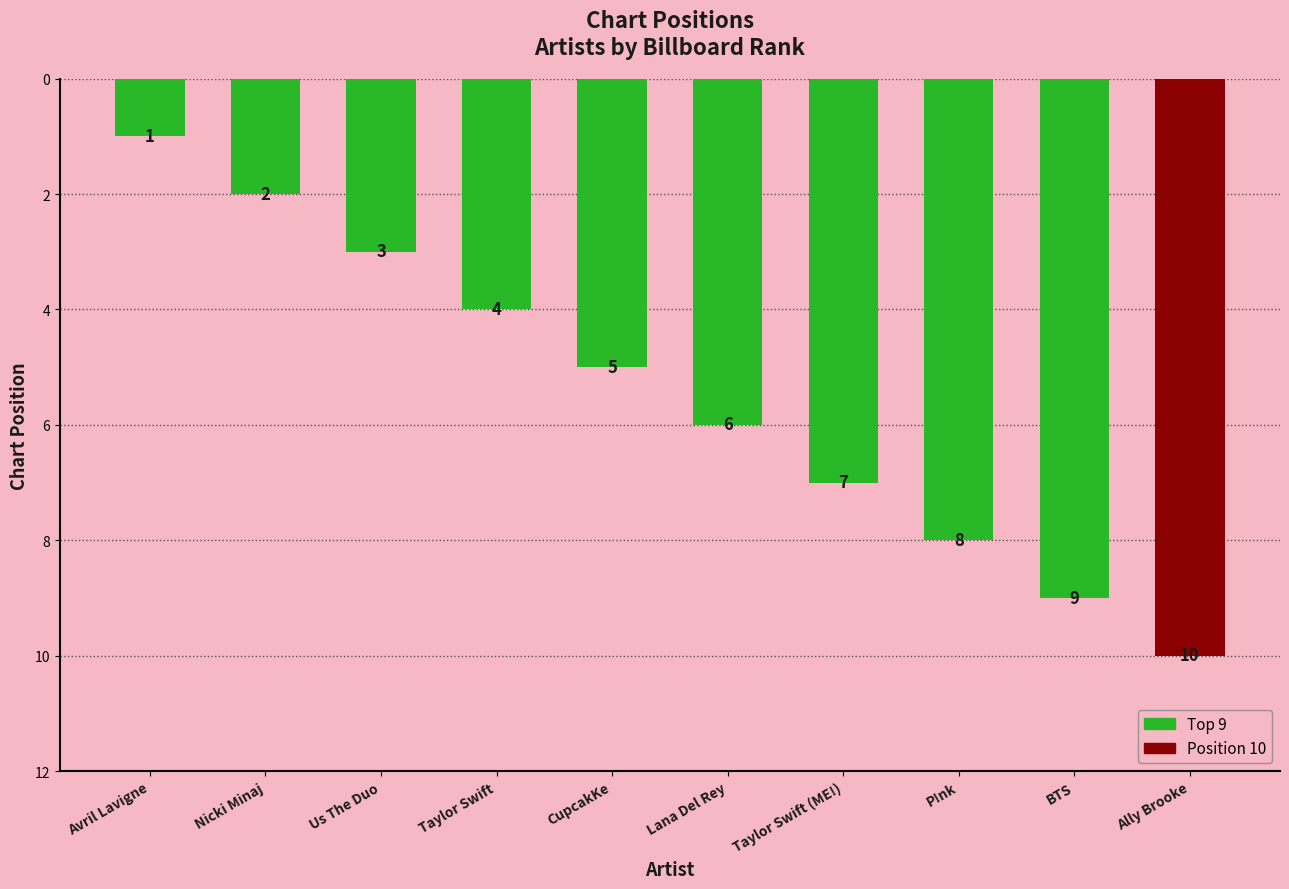

Reading left to right, extract all data points from this chart.

Avril Lavigne=1	Nicki Minaj=2	Us The Duo=3	Taylor Swift=4	CupcakKe=5	Lana Del Rey=6	Taylor Swift (ME!)=7	P!nk=8	BTS=9	Ally Brooke=10